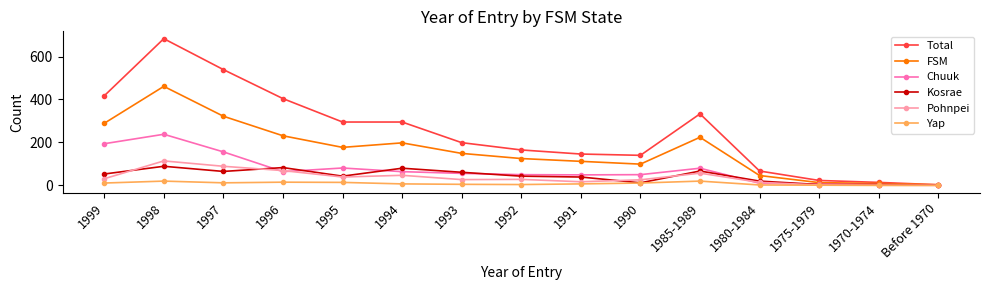

At which label does Chuuk reach its peak?

1998